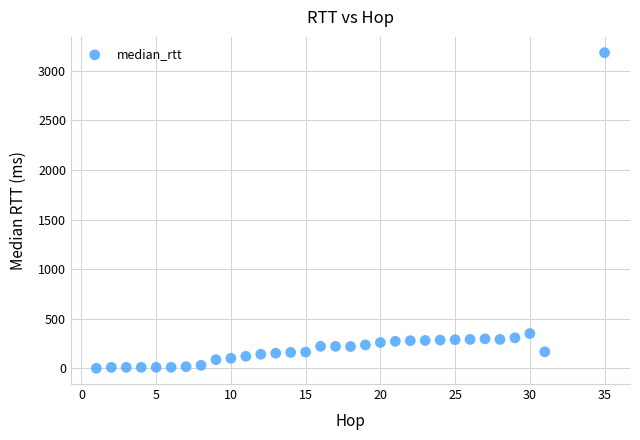

What is the range of X values (max minus min)?

34.0